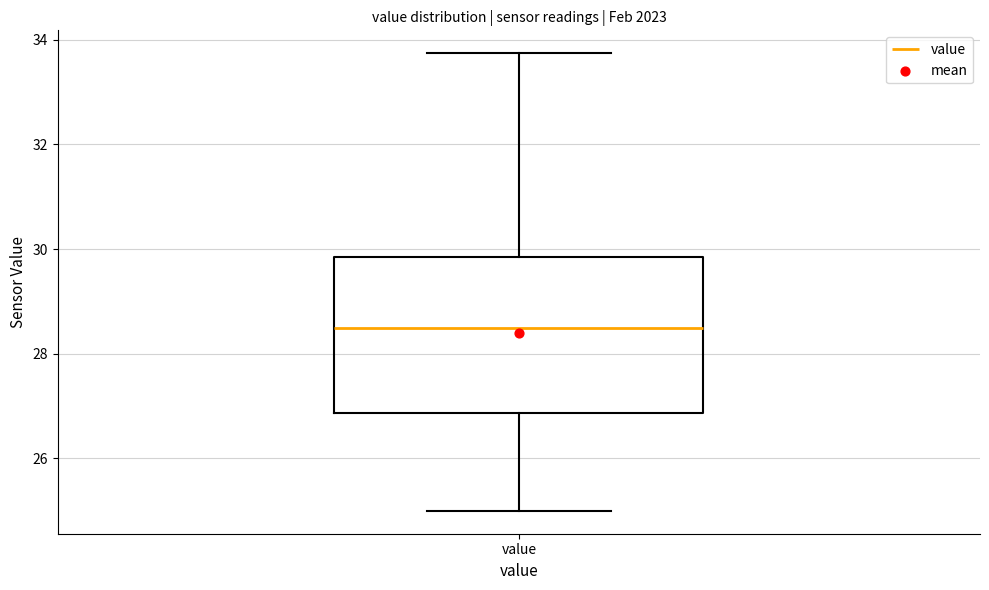

Where is the upper edge of the box for value on the y-axis? The values are not printed on the chart, so give them approximately, as read against the axis.

29.8